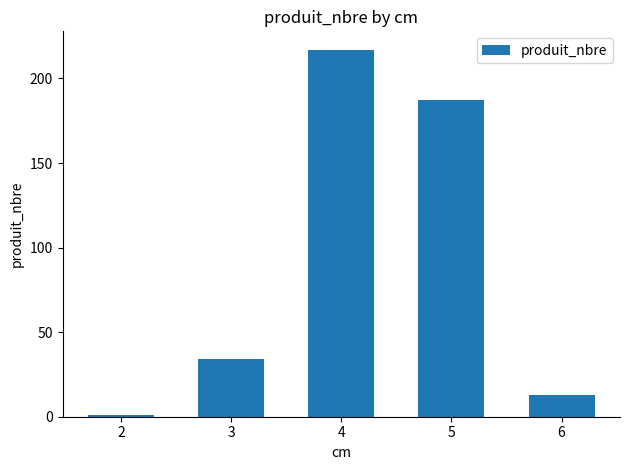

List the labels in order of value, smallest first.

2, 6, 3, 5, 4